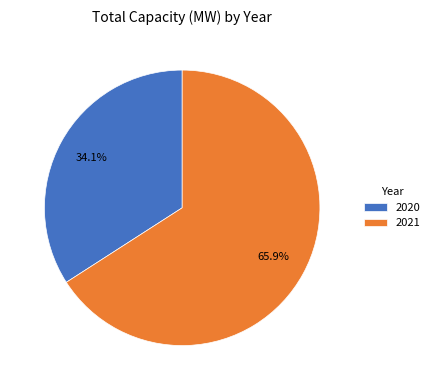

What is the majority slice?

2021